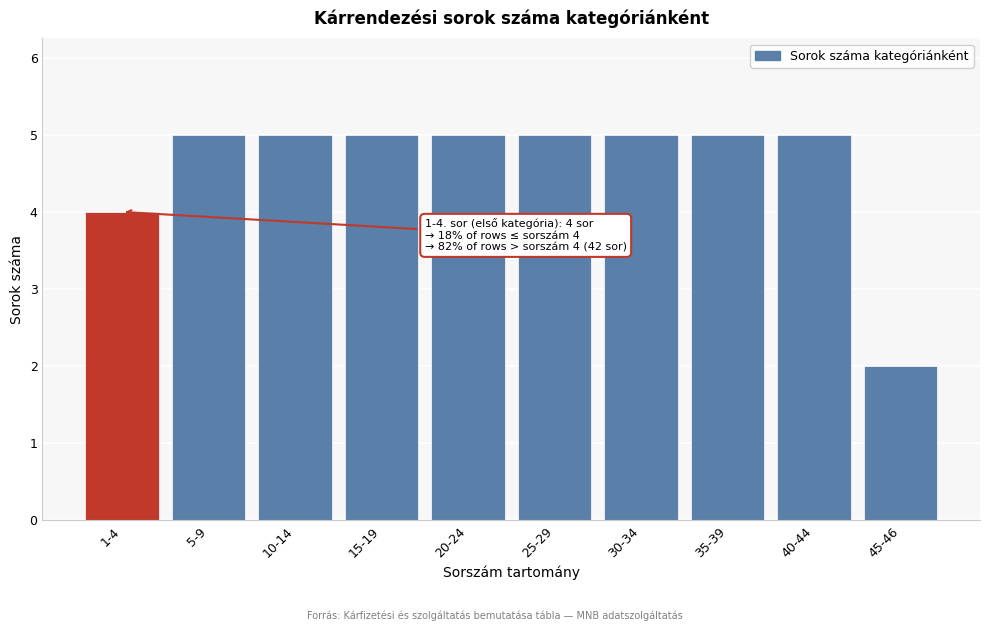

Reading right to left, what are all the values shown in this chart?

2	5	5	5	5	5	5	5	5	4